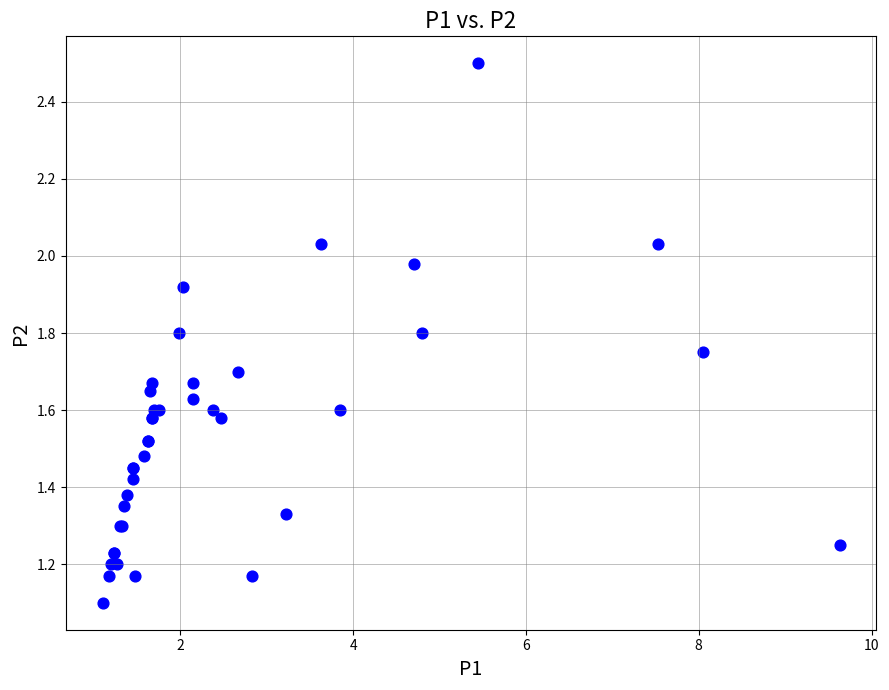

What Y value in the scatter plot is closest to 1?

1.1